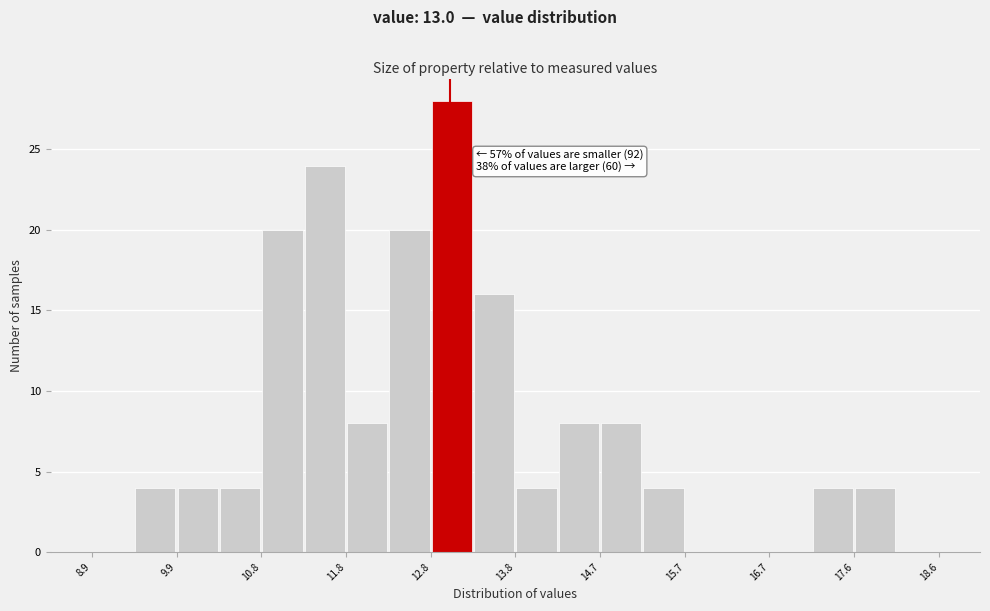

Over which range of the x-axis is the bar tallest?

12.8 to 13.3